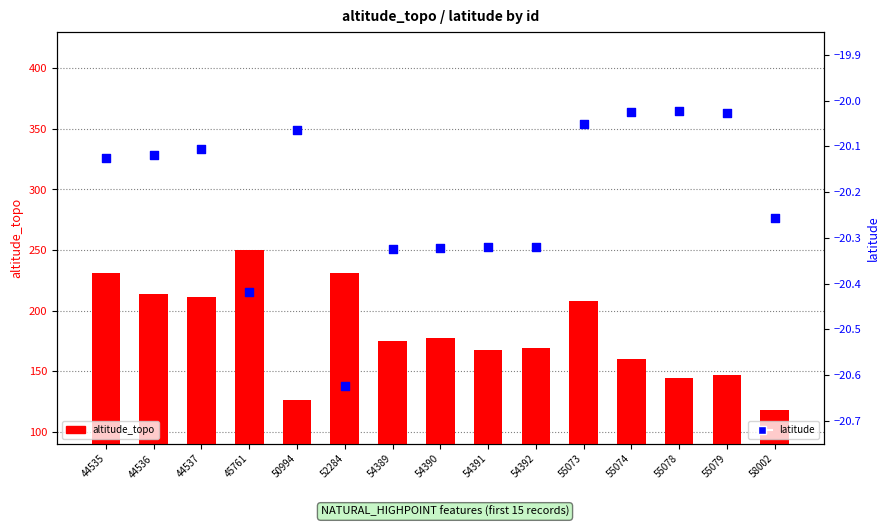

At how many categories does at least one series exceed 107?

15